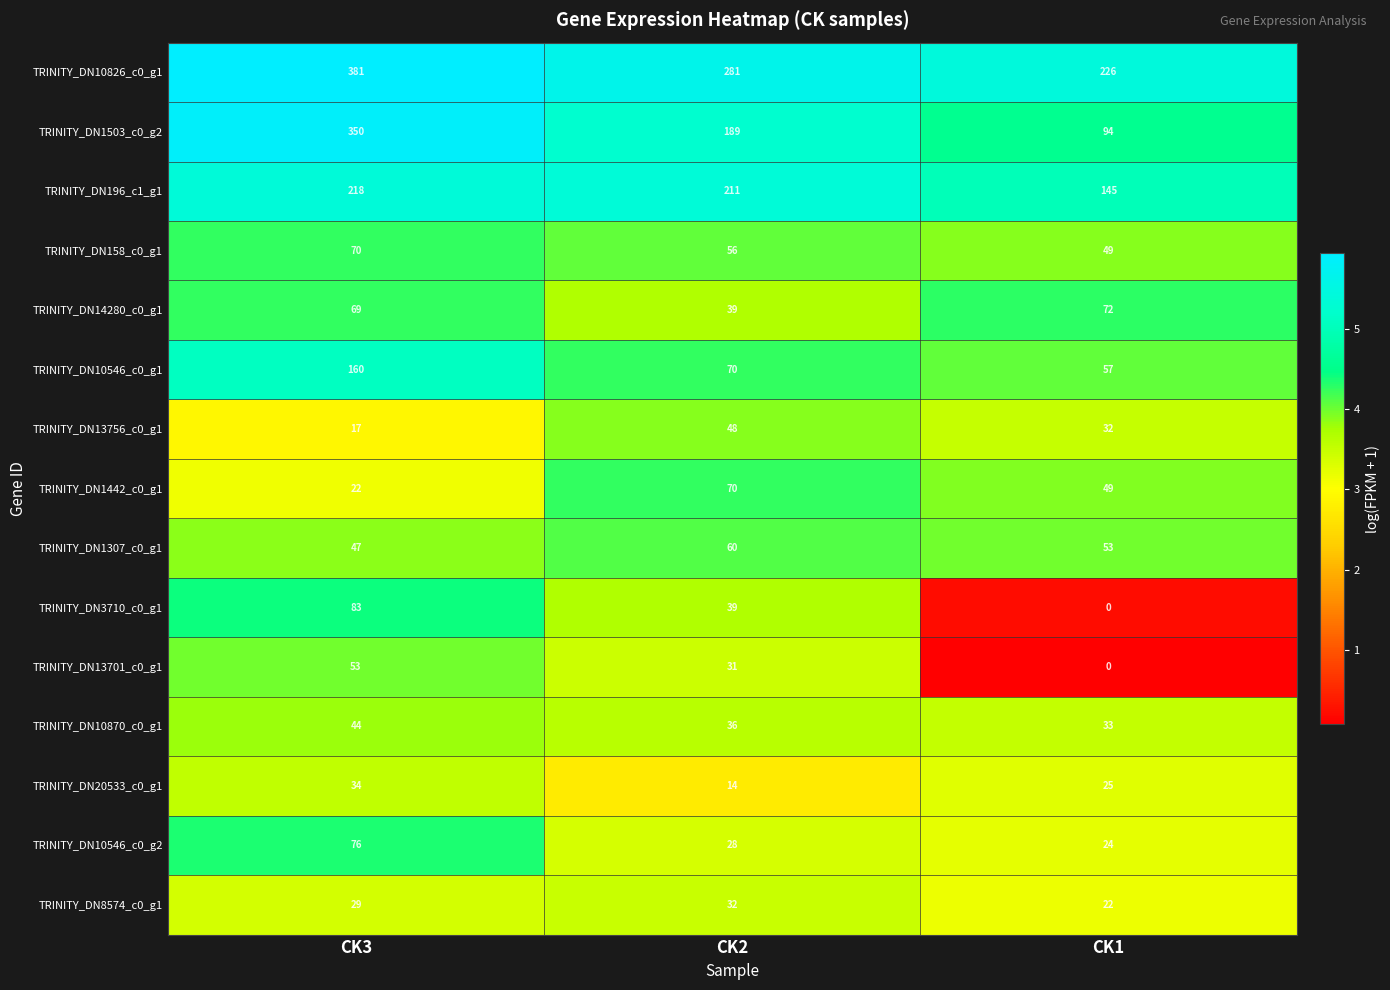

Which category has the highest value in the TRINITY_DN10826_c0_g1 series?

CK3